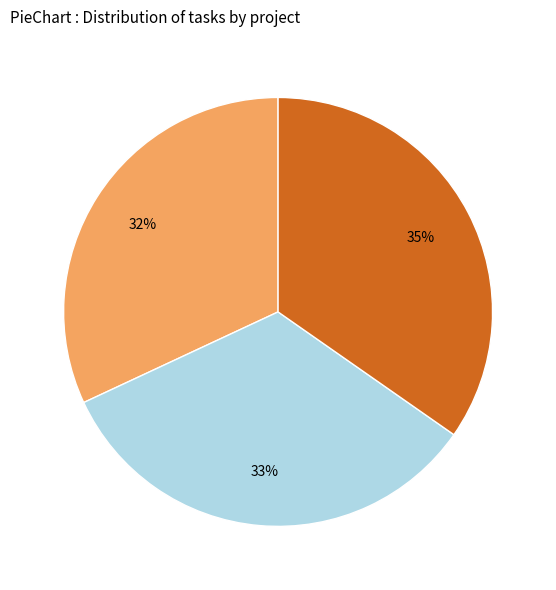

Does any single category account for the majority?

No